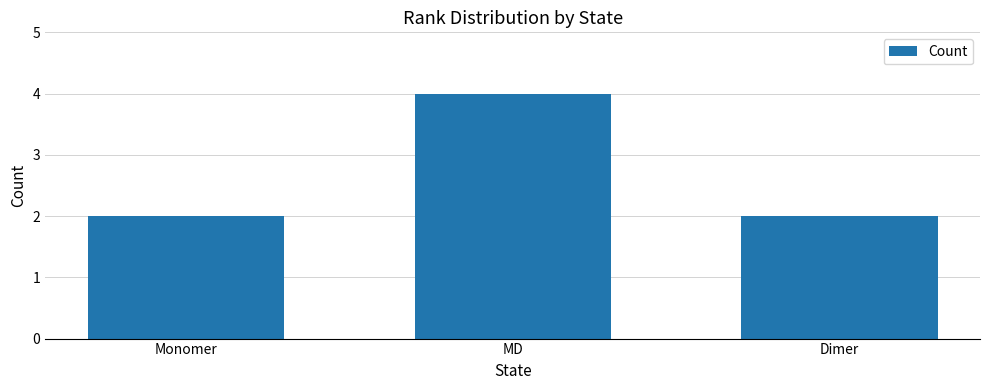

The chart shows a value of 4 at Dimer. True or false?

False